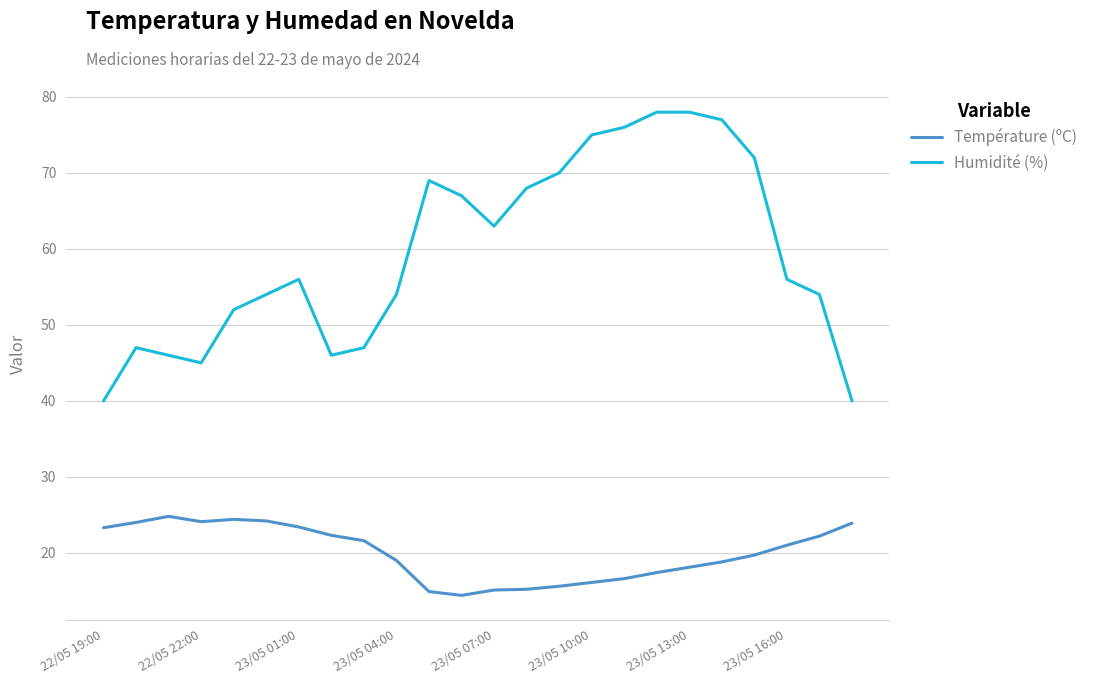

True or false: Humidité (%) and Température (ºC) cross at least once.

False